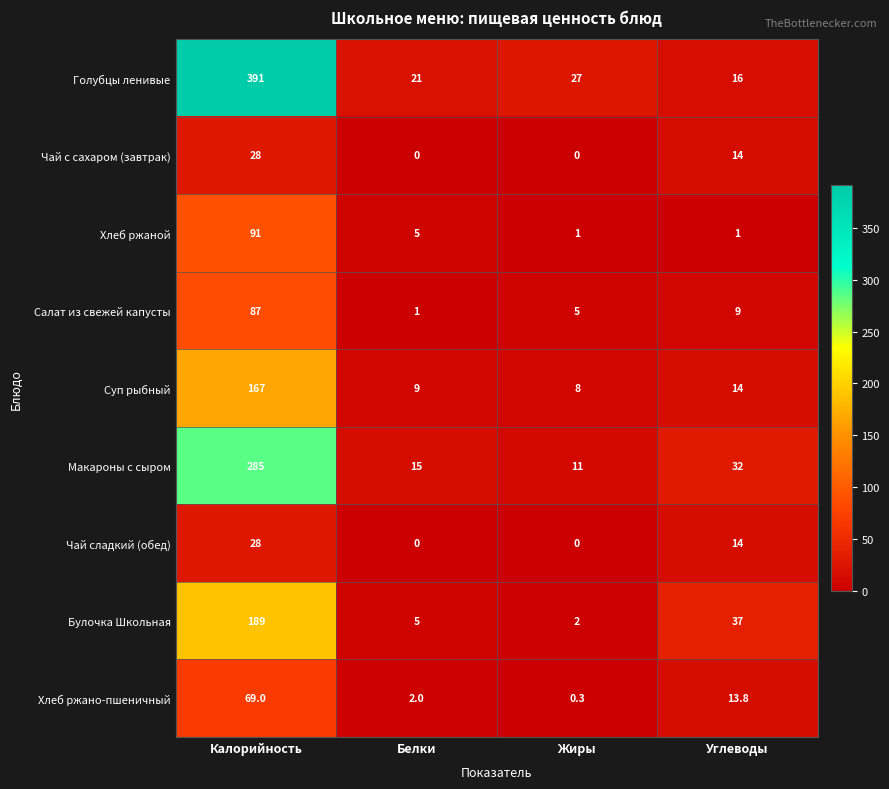

What is the sum of all Чай с сахаром (завтрак) values?

42.0